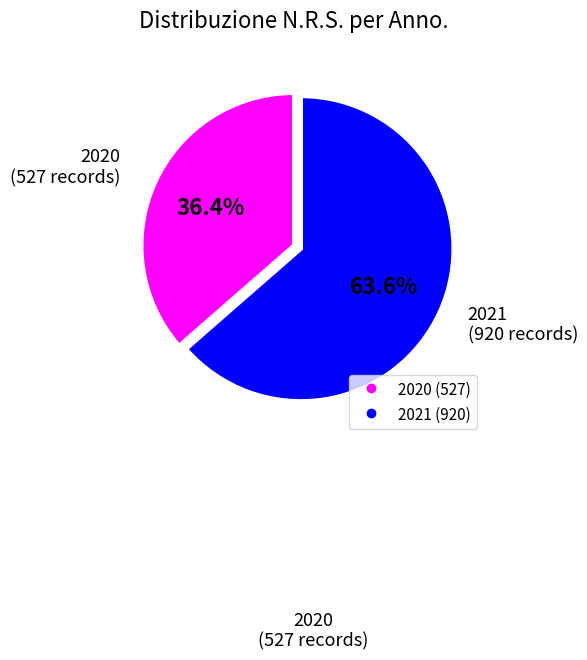

Does any single category account for the majority?

Yes